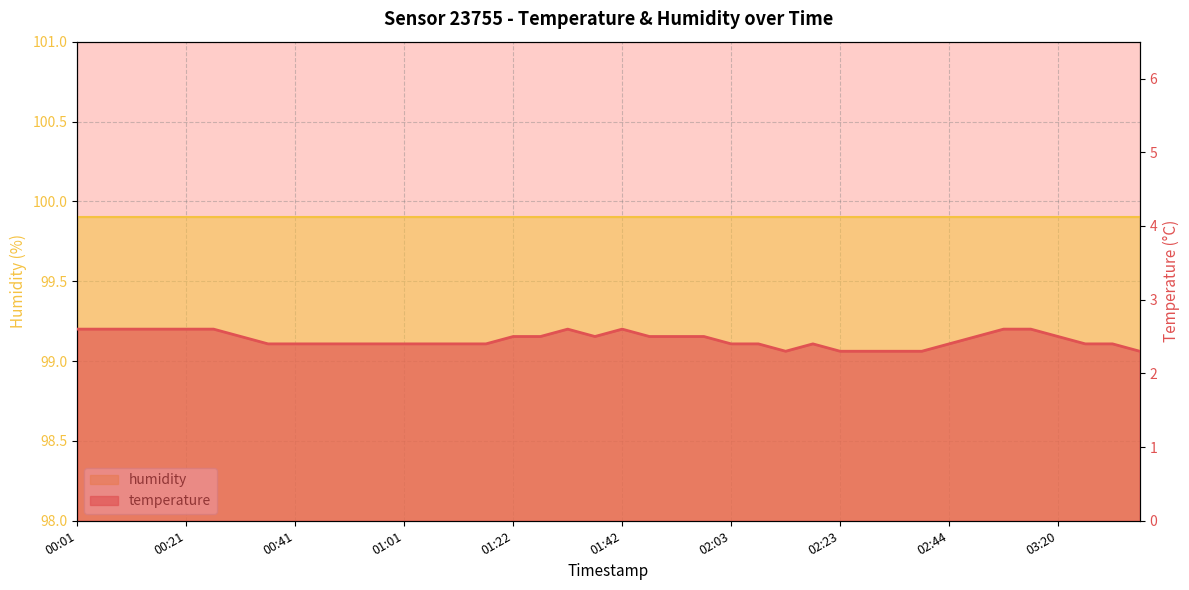

How many points are lower than both their immediate neighbors (excluding endpoints)?

2